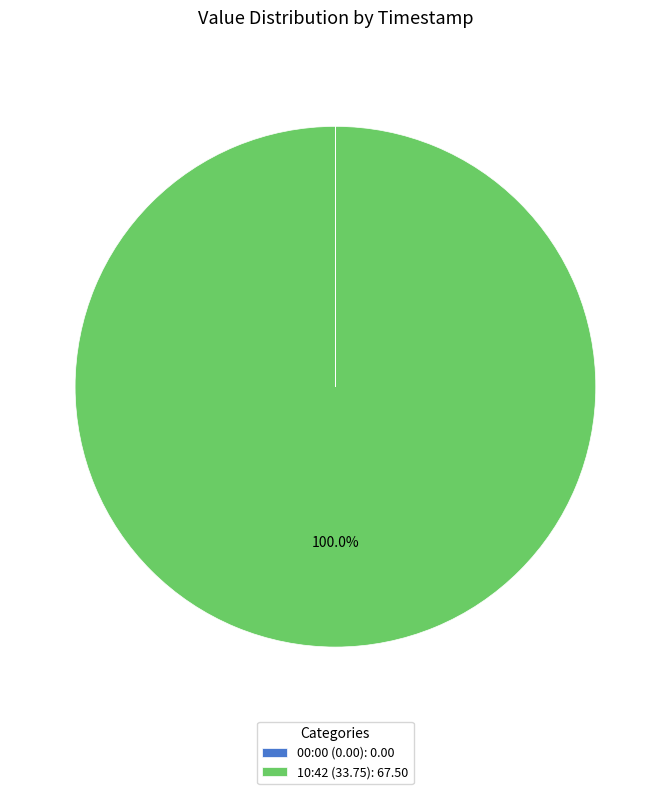

Which slice is the largest?

10:42 (33.75): 67.50